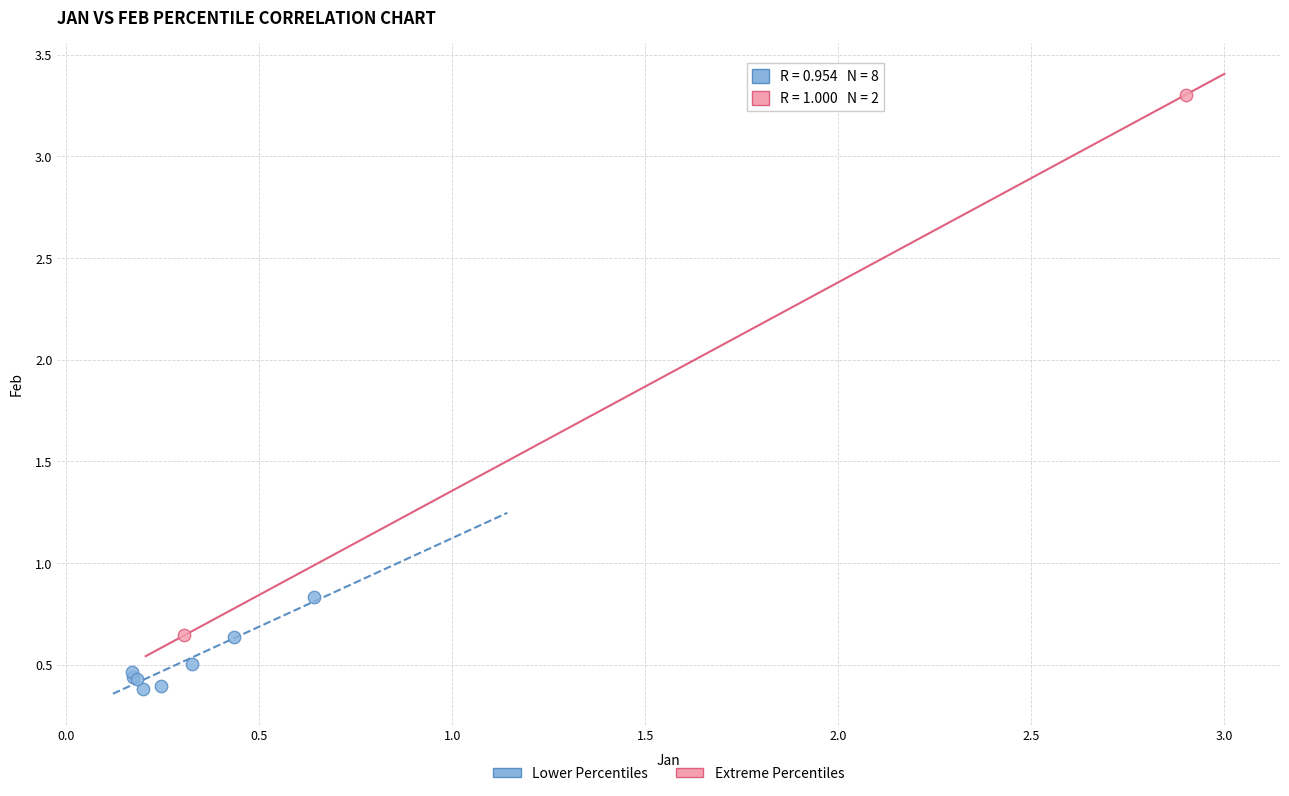

Which series reaches the maximum Y coordinate?

Extreme Percentiles